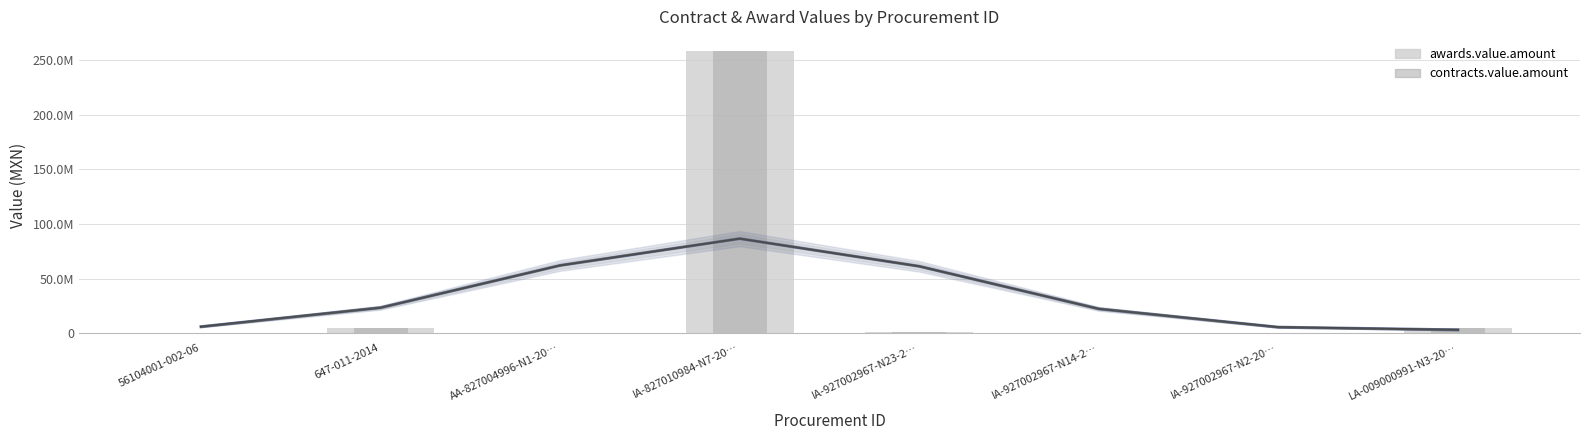

Are the bars grouped side by side (vs. stacked)?

Yes